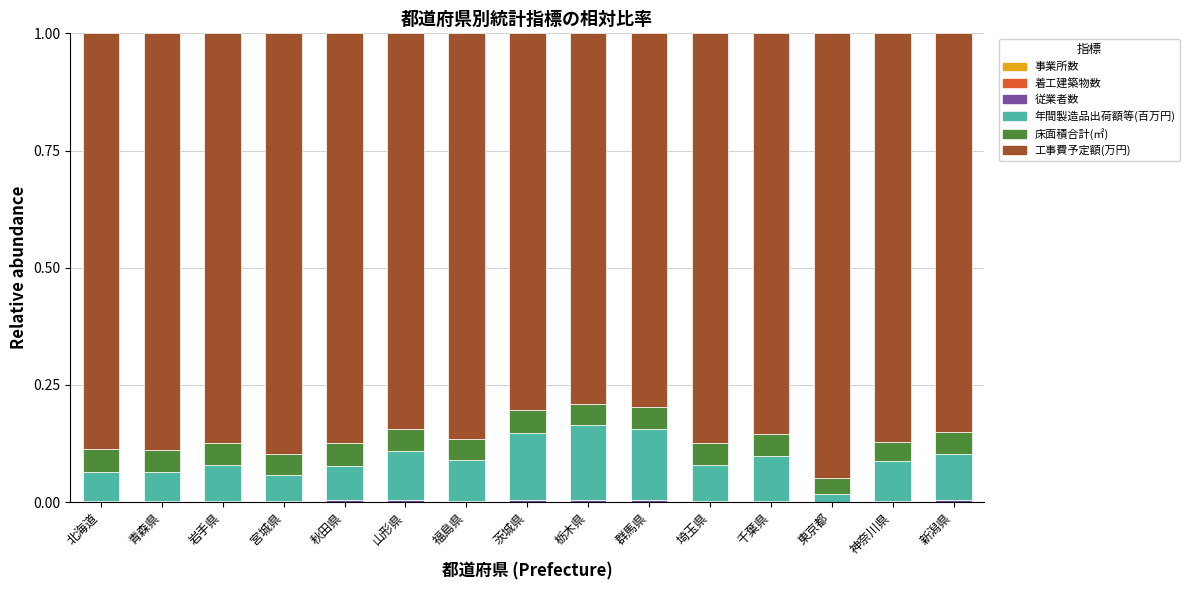

How many series are shown in this chart?

6